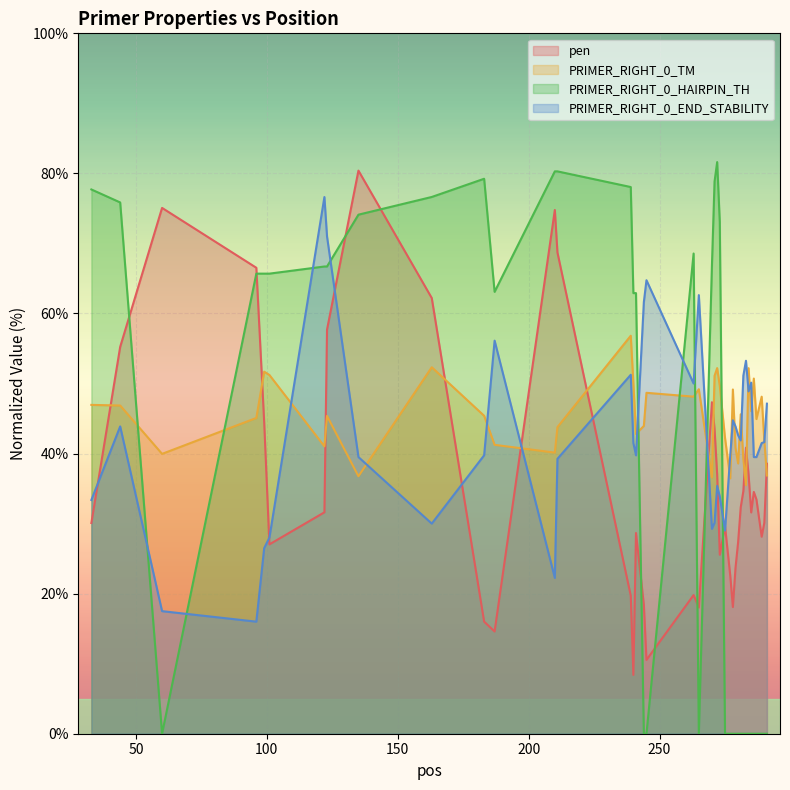

Rank the series by their maximum value, from lowest to highest.

PRIMER_RIGHT_0_TM, PRIMER_RIGHT_0_END_STABILITY, pen, PRIMER_RIGHT_0_HAIRPIN_TH